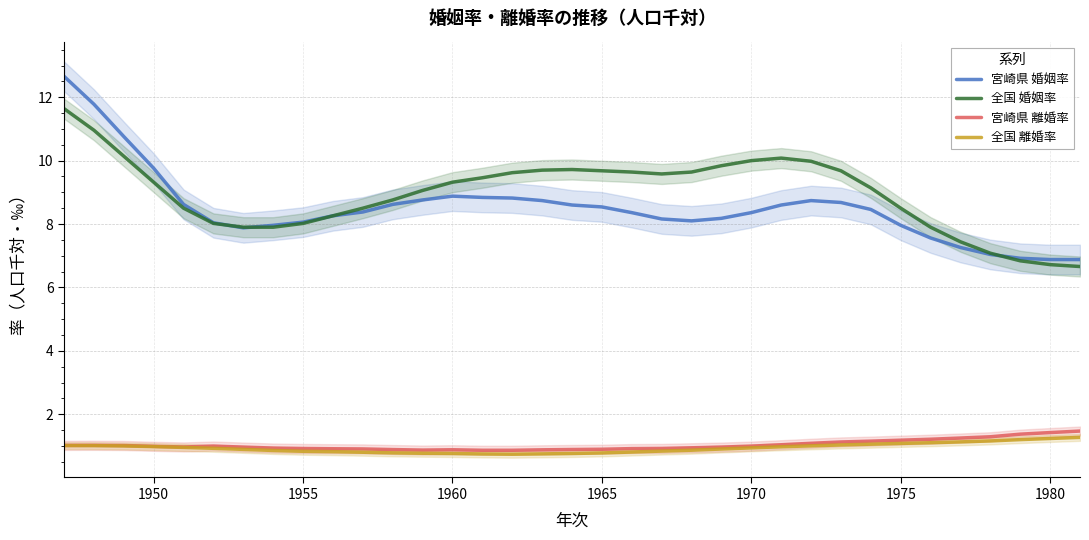

How many lines are shown in the chart?

4